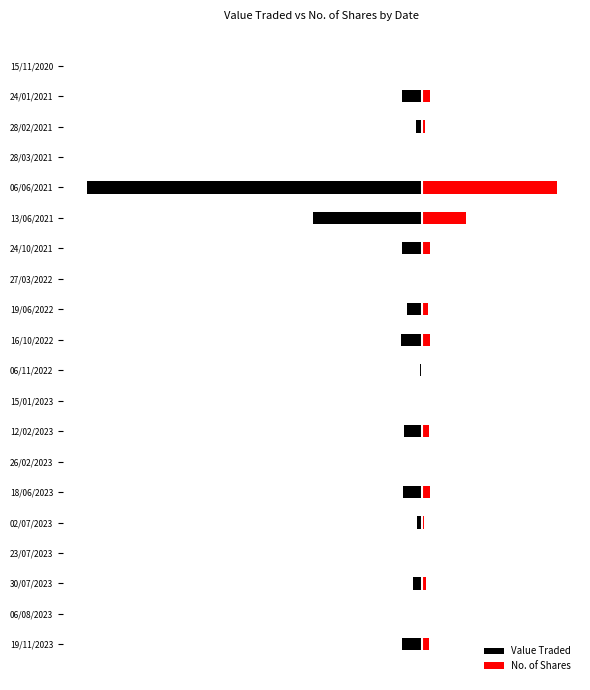

The Value Traded series shows -0.0 at 06/11/2022. True or false?

True